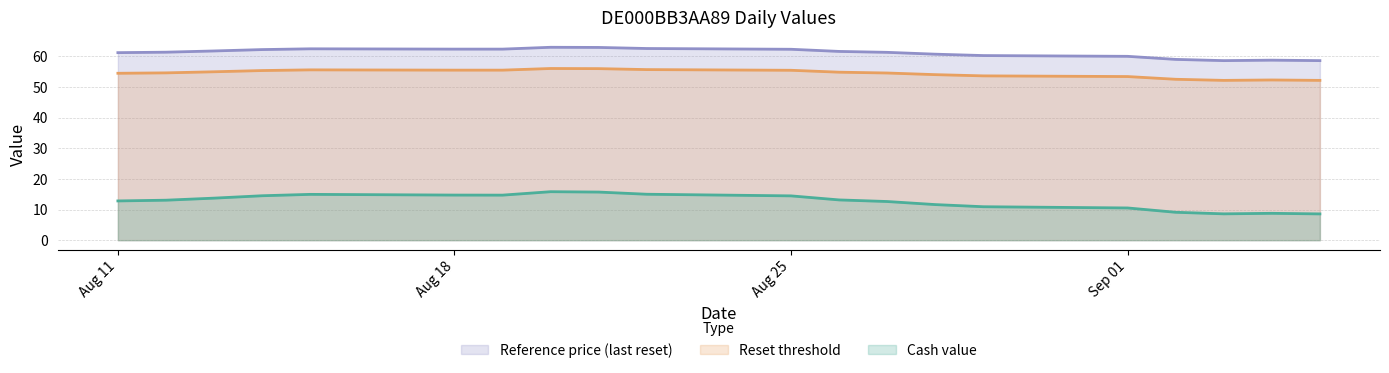

What is the spread (max minus min) of values at 2025-08-13?

48.0